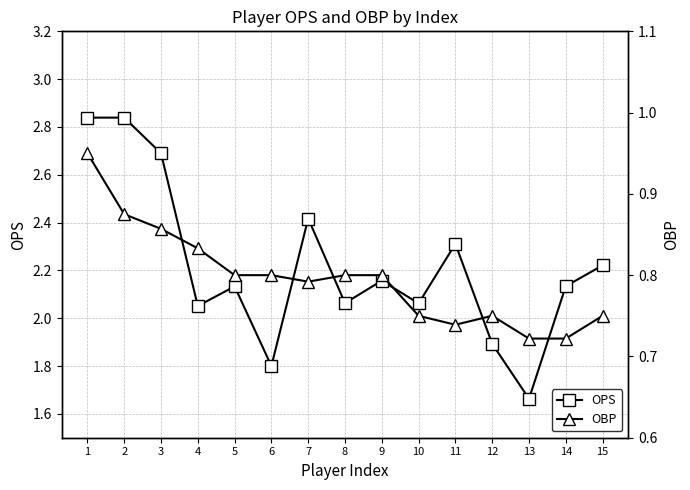

What is the spread (max minus min) of values at 11?

1.6